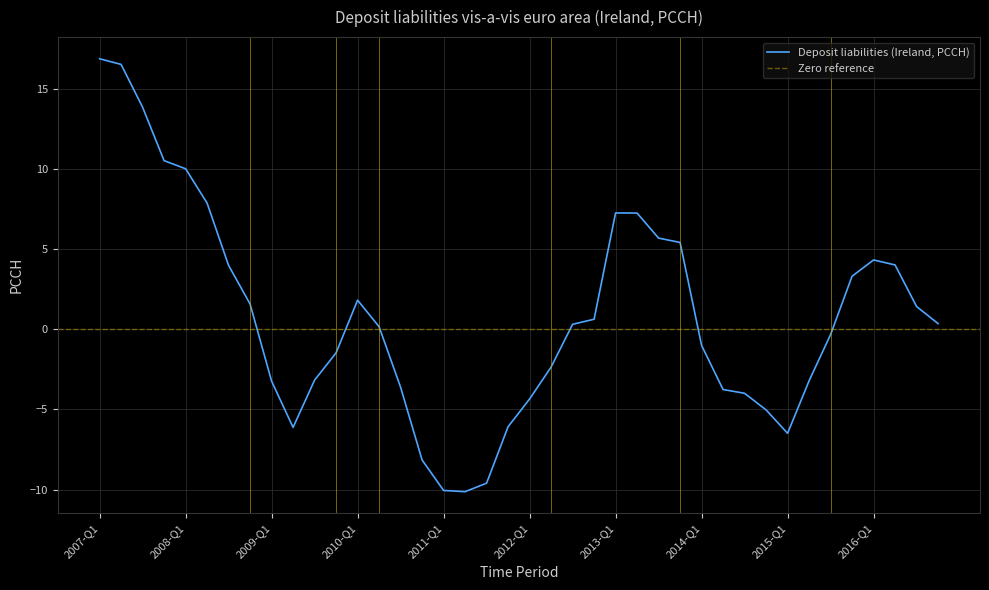

What is the value of the 28th point from the left?

5.4